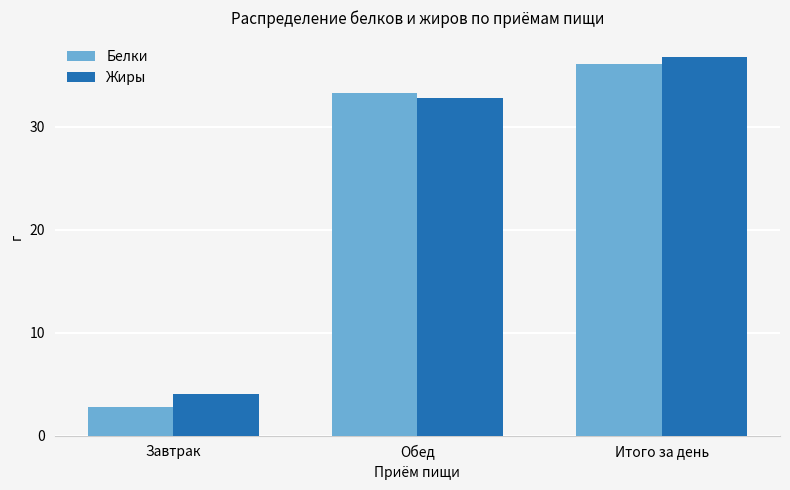

Rank the categories by Жиры value from highest to lowest.

Итого за день, Обед, Завтрак